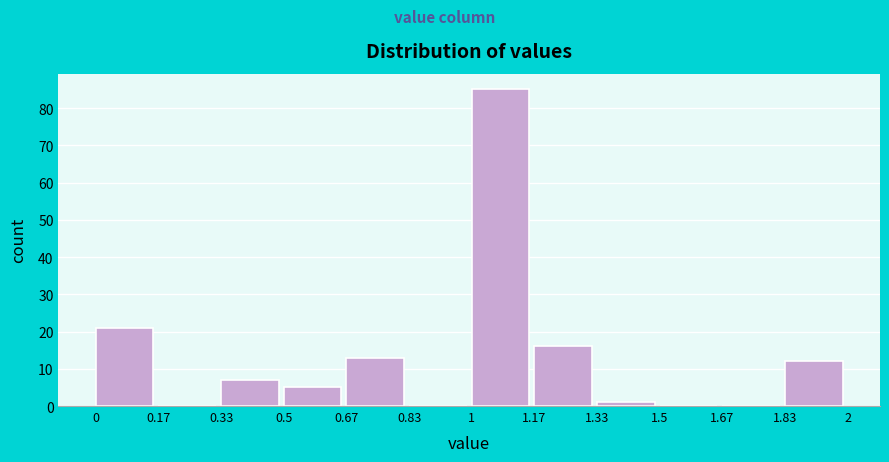

Reading left to right, transcribe this chart: for each bar, give the range it covers on the x-axis and its height. The values are not printed on the chart, so give them approximately, as read against the axis.

0 to 0.17: 21
0.17 to 0.33: 0
0.33 to 0.5: 7
0.5 to 0.67: 5
0.67 to 0.83: 13
0.83 to 1: 0
1 to 1.17: 85
1.17 to 1.33: 16
1.33 to 1.5: 1
1.5 to 1.67: 0
1.67 to 1.83: 0
1.83 to 2: 12